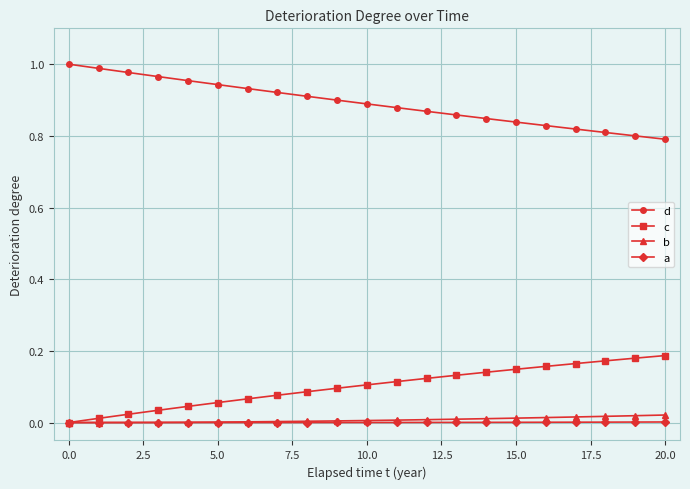

Which series has the widest spread of values?

d